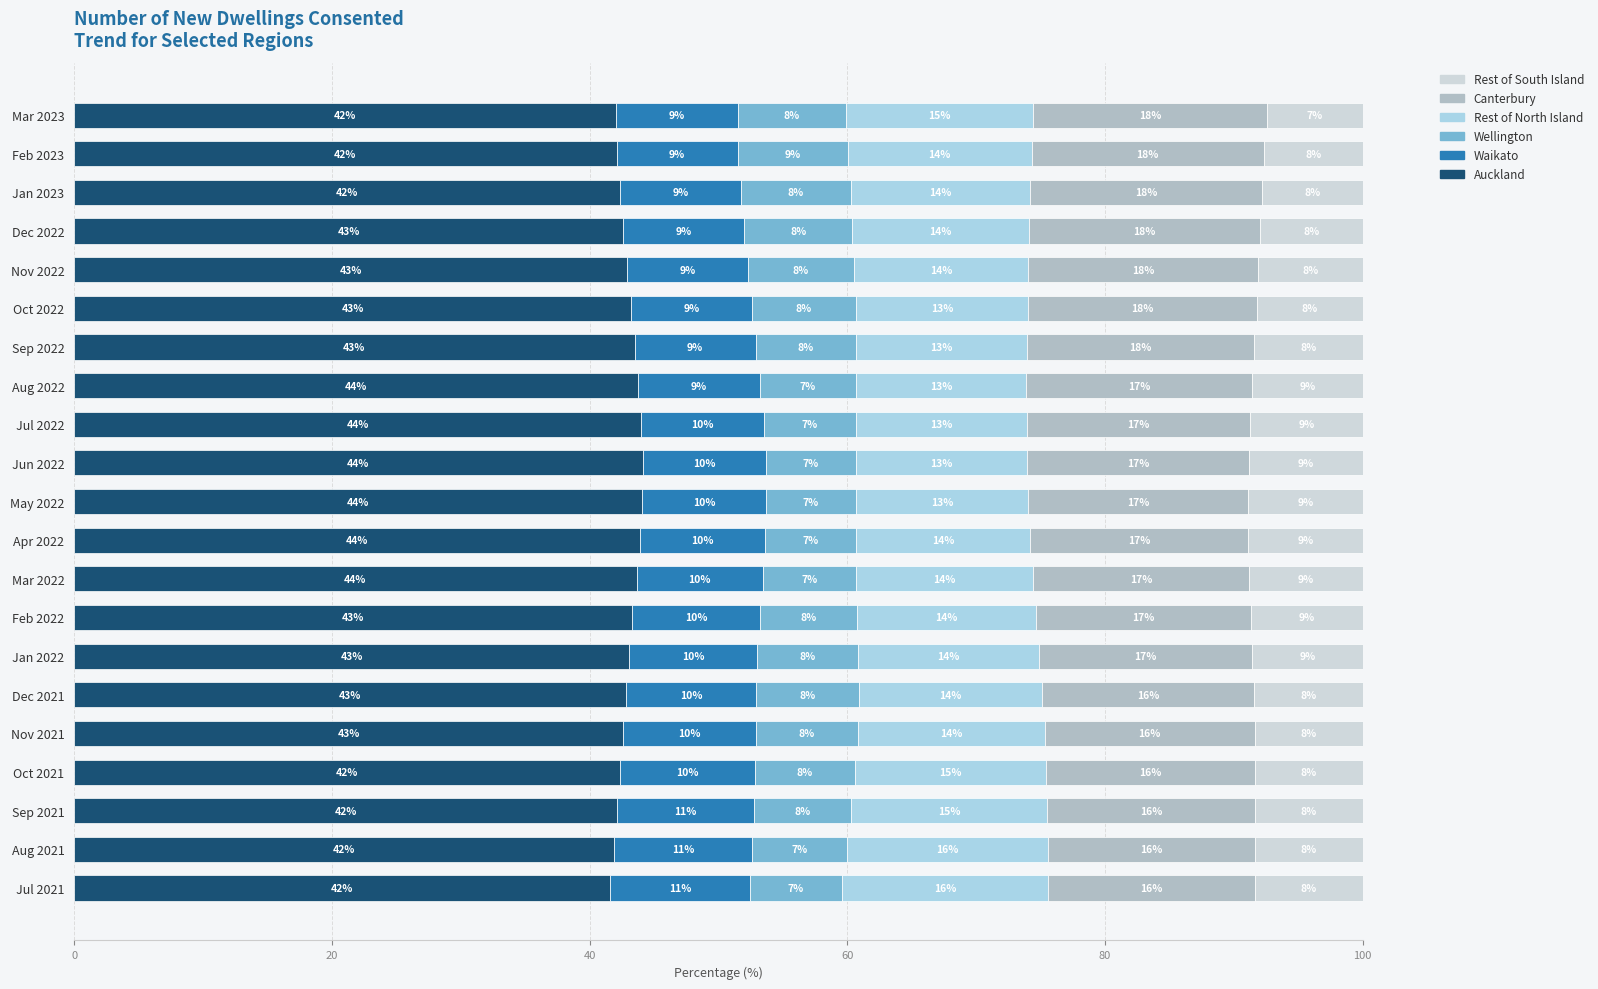

What is the minimum value for Auckland?

41.6